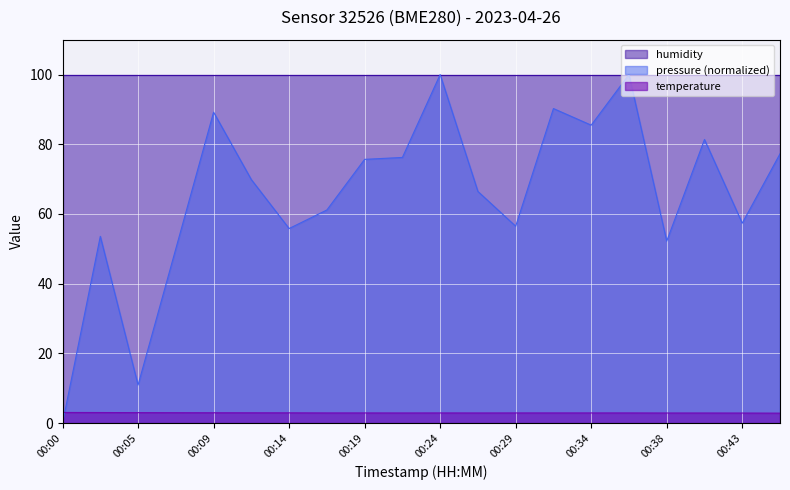

After their last crossing, which series has the higher values: pressure or temperature?

pressure